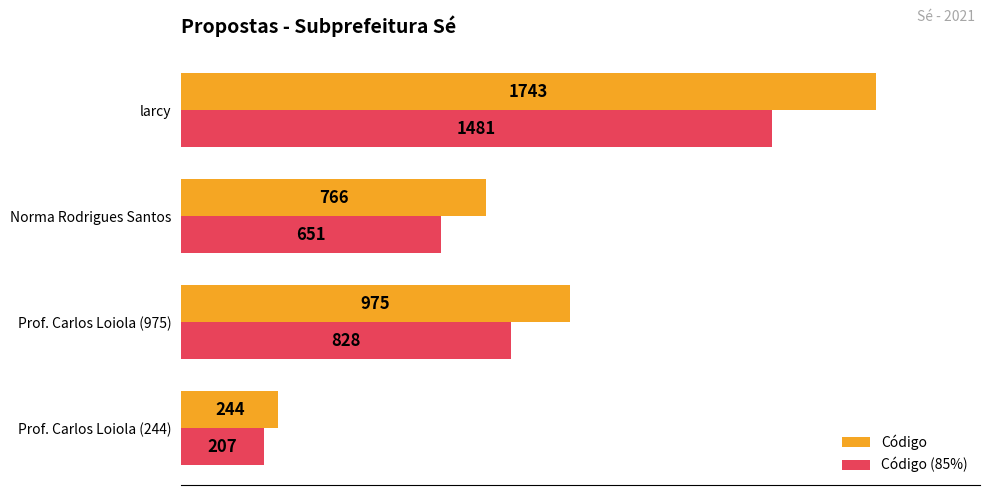

What is the approximate value of Código at larcy?

1743.0